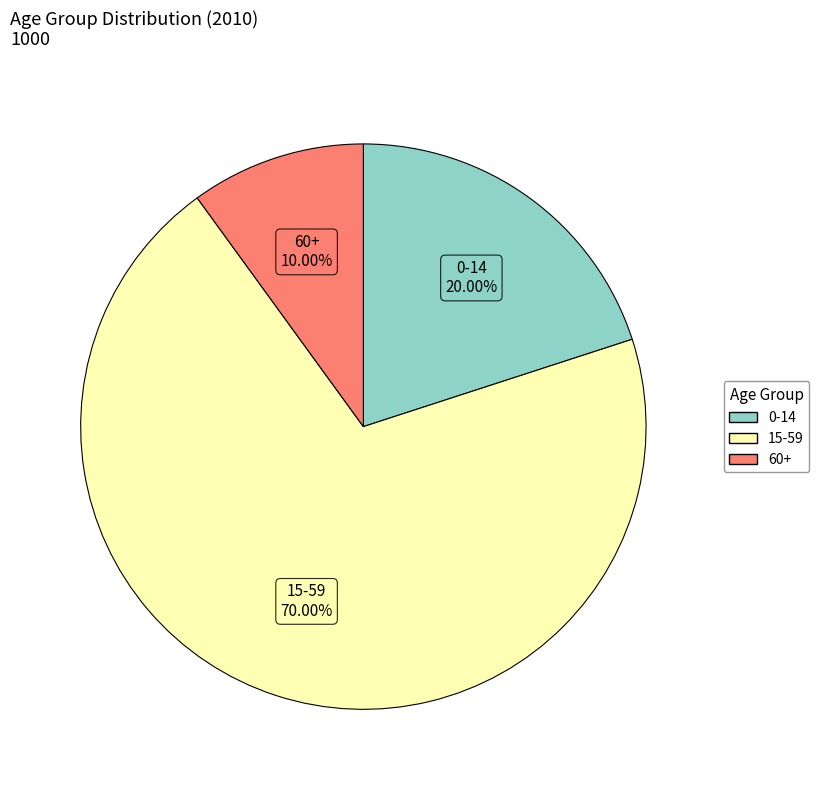

Which slice is the smallest?

60+